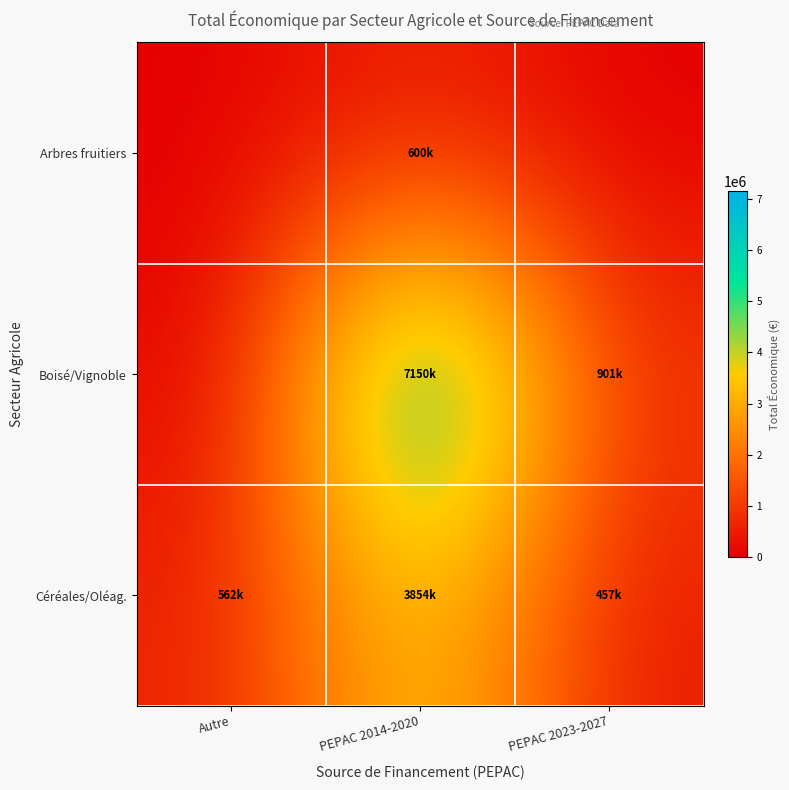

Reading right to left, transcribe all the data shown in this chart.

Arbres fruitiers: PEPAC 2023-2027=0.0	PEPAC 2014-2020=599636.0	Autre=0.0
Boisé/Vignoble: PEPAC 2023-2027=900829.4	PEPAC 2014-2020=7149816.9	Autre=0.0
Céréales/Oléag.: PEPAC 2023-2027=457042.0	PEPAC 2014-2020=3853967.2	Autre=561806.1